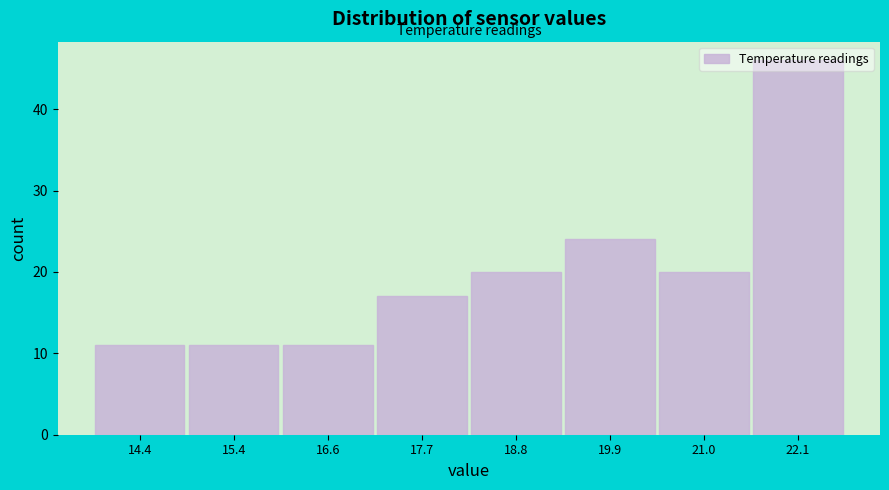

Reading left to right, transcribe this chart: for each bar, give the range it covers on the x-axis and its height. Neither the bar edges nor the heights are printed on the chart, so give them approximately, as read against the axes.

13.8 to 14.9: 11
14.9 to 16.0: 11
16.0 to 17.1: 11
17.1 to 18.2: 17
18.2 to 19.3: 20
19.3 to 20.4: 24
20.4 to 21.5: 20
21.5 to 22.6: 46